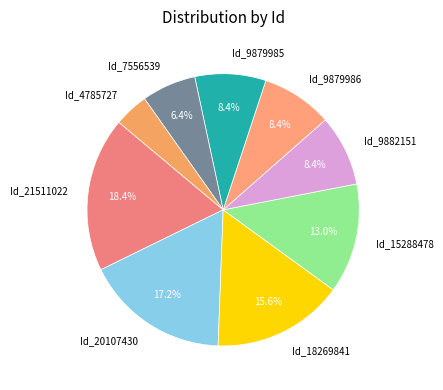

Between Id_20107430 and Id_9879986, which is larger?

Id_20107430